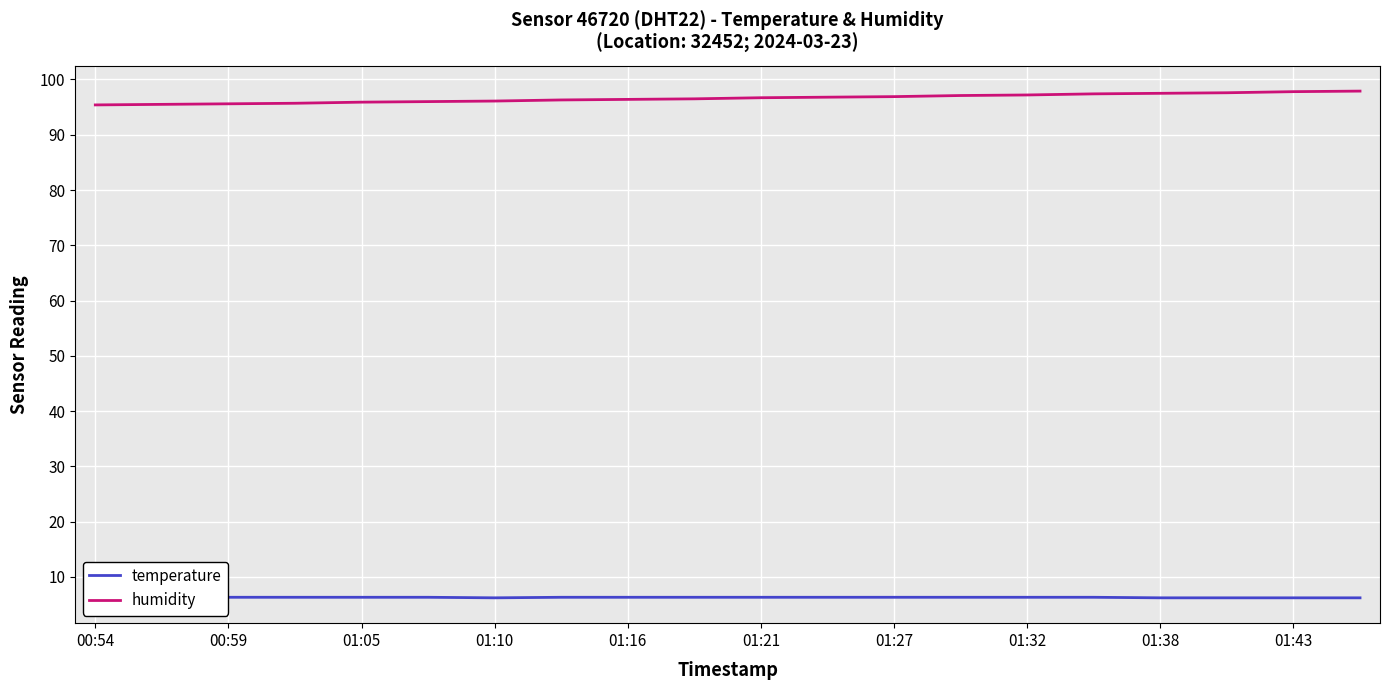

The value of humidity at 01:16 is 96.4. True or false?

True